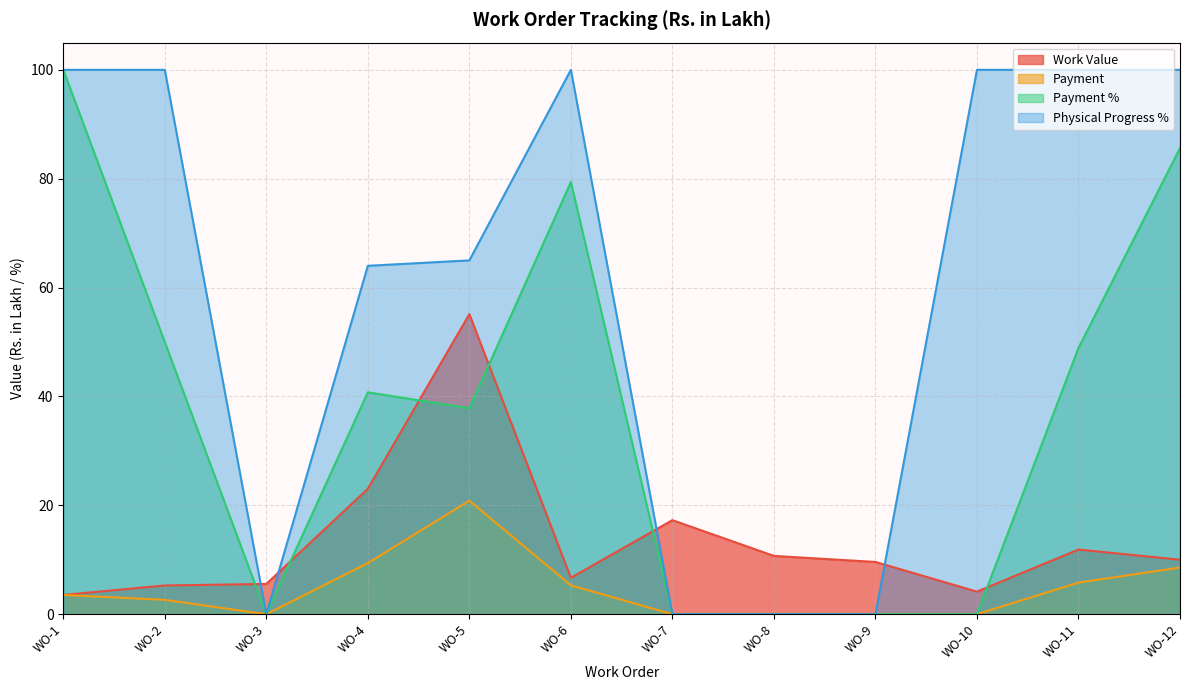

At which category is the sum across all series the highest?

WO-1